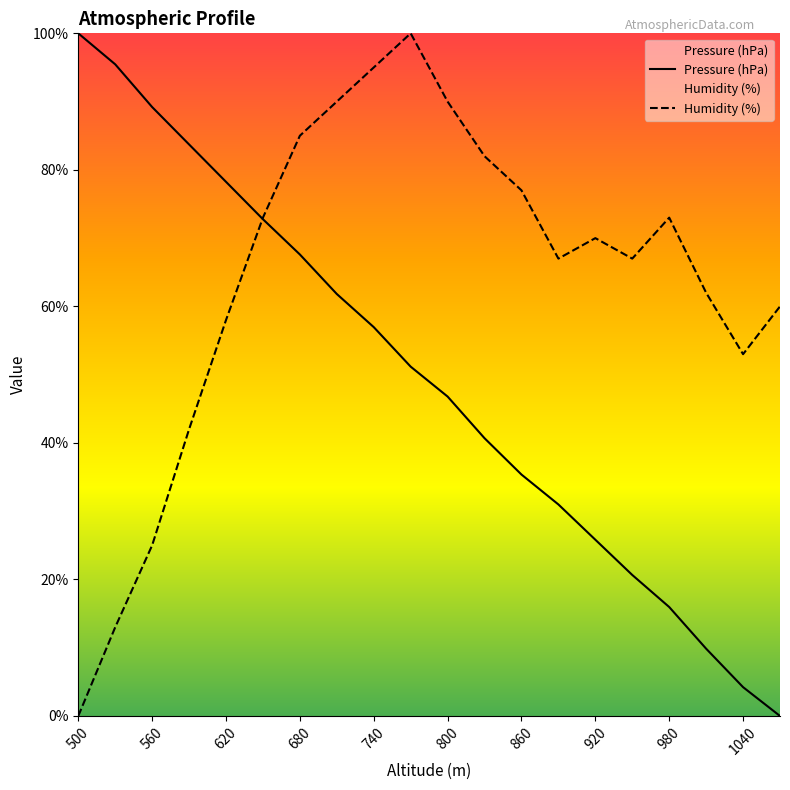

Does the chart have visible grid lines?

No